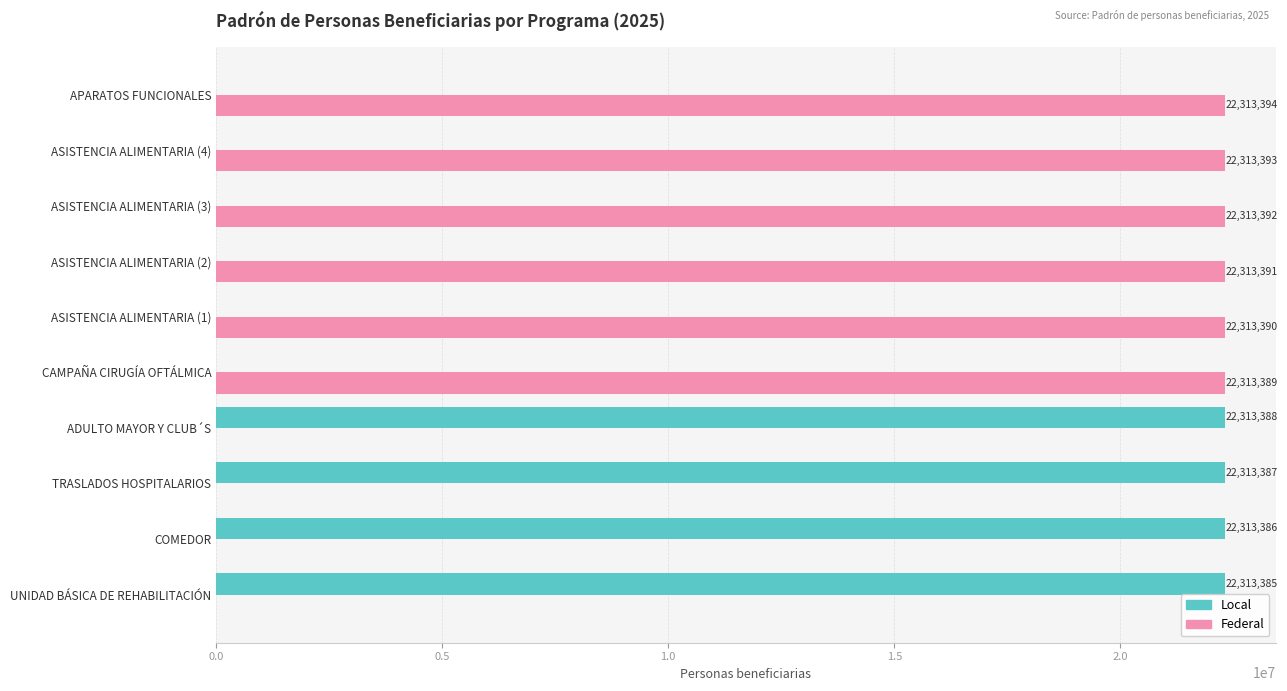

Is the value of Federal at ASISTENCIA ALIMENTARIA (1) greater than the value of Local at UNIDAD BÁSICA DE REHABILITACIÓN?

Yes